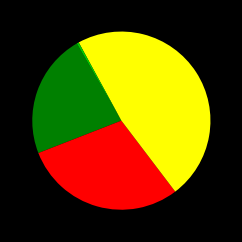

Does any single category account for the majority?

No